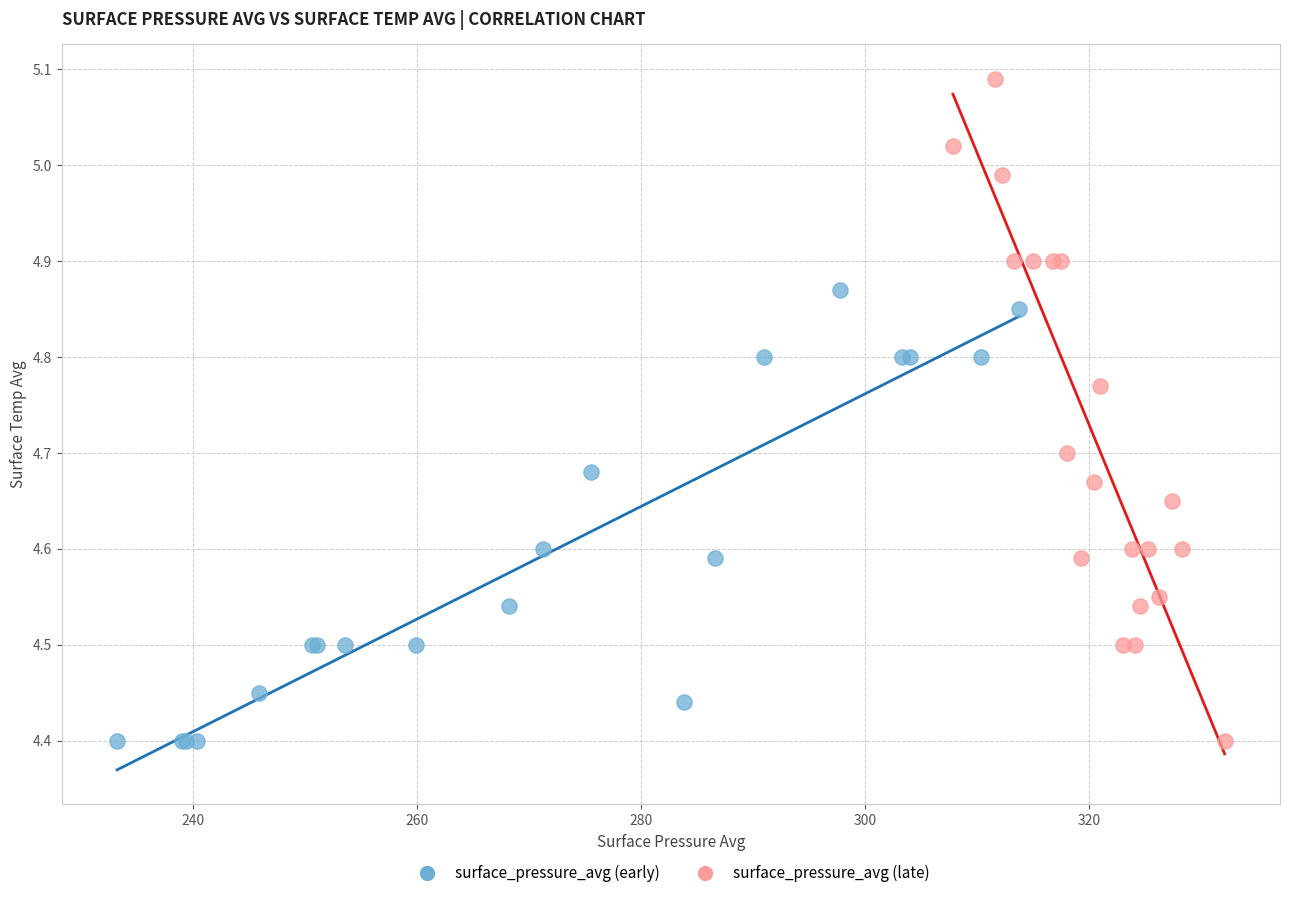

Which series reaches the maximum Y coordinate?

surface_pressure_avg (late)